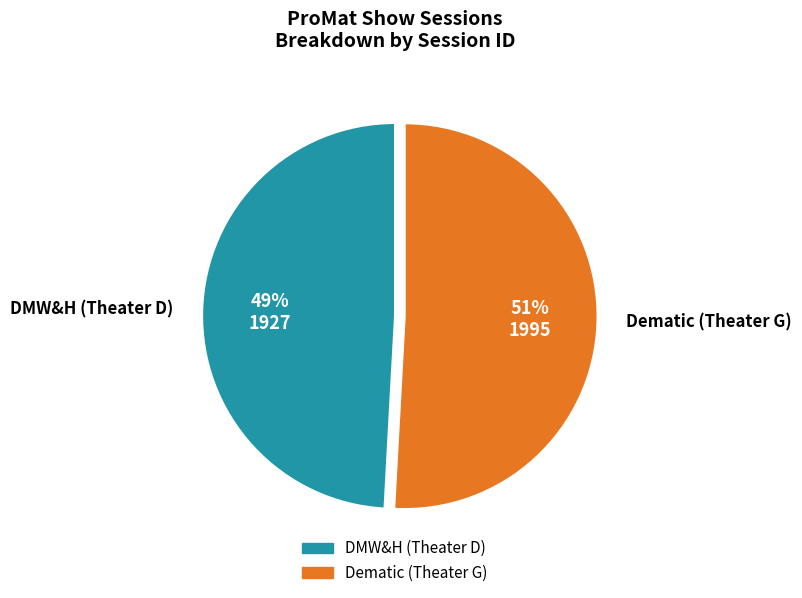

Approximately how many times larger is the value at DMW&H (Theater D) compared to Dematic (Theater G)?

1.0